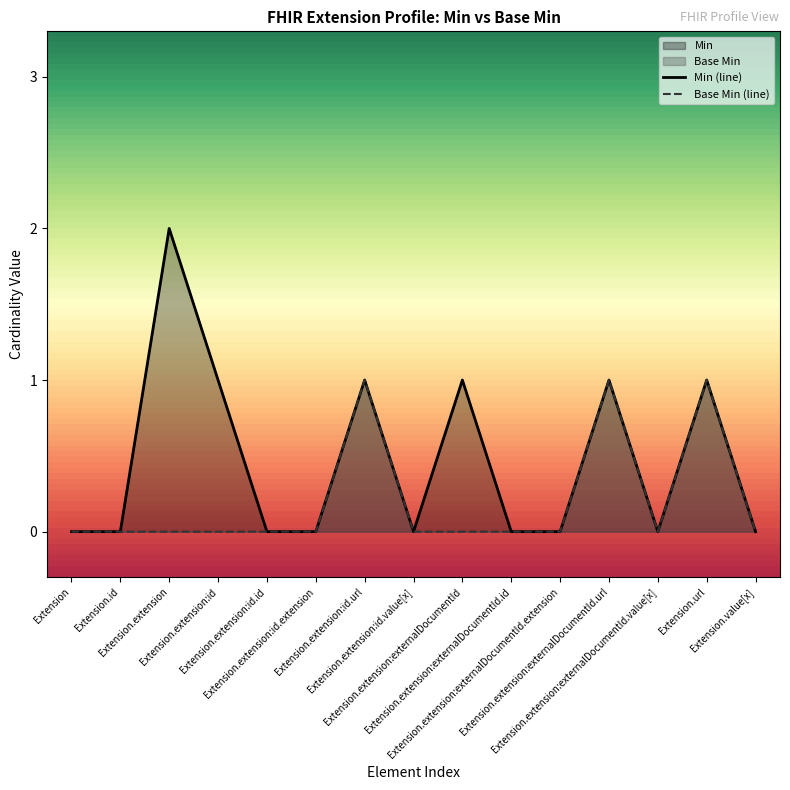

Reading left to right, extract all data points from this chart.

Min (line): Extension=0	Extension.id=0	Extension.extension=2	Extension.extension:id=1	Extension.extension:id.id=0	Extension.extension:id.extension=0	Extension.extension:id.url=1	Extension.extension:id.value[x]=0	Extension.extension:externalDocumentId=1	Extension.extension:externalDocumentId.id=0	Extension.extension:externalDocumentId.extension=0	Extension.extension:externalDocumentId.url=1	Extension.extension:externalDocumentId.value[x]=0	Extension.url=1	Extension.value[x]=0
Base Min (line): Extension=0	Extension.id=0	Extension.extension=0	Extension.extension:id=0	Extension.extension:id.id=0	Extension.extension:id.extension=0	Extension.extension:id.url=1	Extension.extension:id.value[x]=0	Extension.extension:externalDocumentId=0	Extension.extension:externalDocumentId.id=0	Extension.extension:externalDocumentId.extension=0	Extension.extension:externalDocumentId.url=1	Extension.extension:externalDocumentId.value[x]=0	Extension.url=1	Extension.value[x]=0